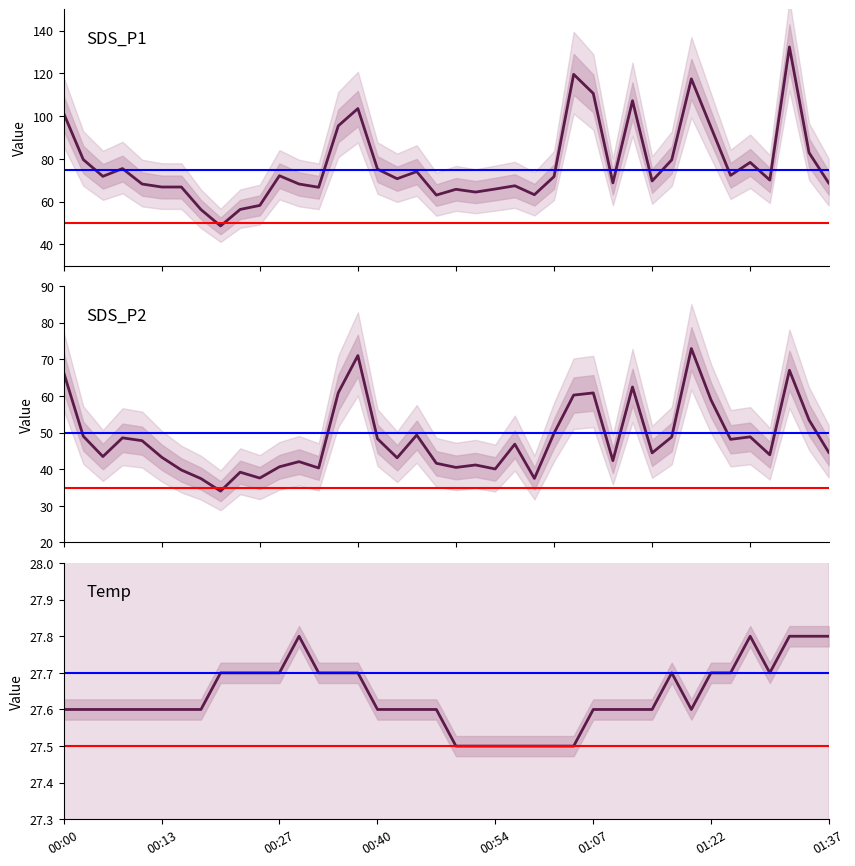

At 6, list the series in order from largest to smallest.

SDS_P1, SDS_P2, Temp